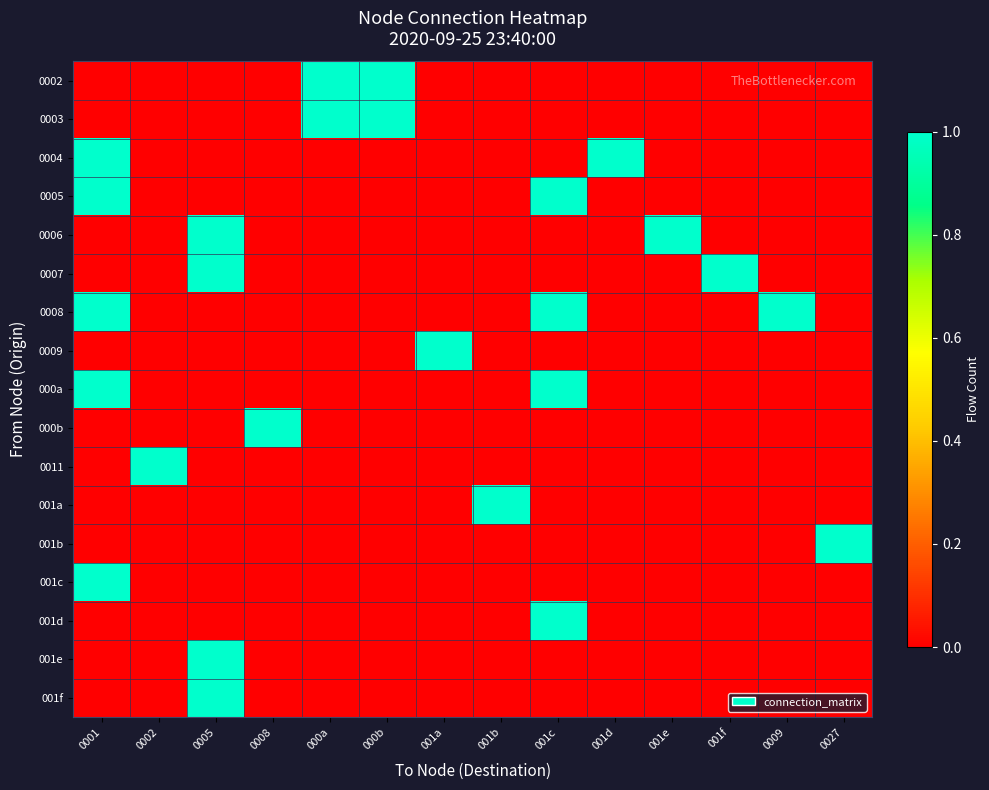

Reading left to right, what are all the values shown in this chart?

0002: 0001=0	0002=0	0005=0	0008=0	000a=1	000b=1	001a=0	001b=0	001c=0	001d=0	001e=0	001f=0	0009=0	0027=0
0003: 0001=0	0002=0	0005=0	0008=0	000a=1	000b=1	001a=0	001b=0	001c=0	001d=0	001e=0	001f=0	0009=0	0027=0
0004: 0001=1	0002=0	0005=0	0008=0	000a=0	000b=0	001a=0	001b=0	001c=0	001d=1	001e=0	001f=0	0009=0	0027=0
0005: 0001=1	0002=0	0005=0	0008=0	000a=0	000b=0	001a=0	001b=0	001c=1	001d=0	001e=0	001f=0	0009=0	0027=0
0006: 0001=0	0002=0	0005=1	0008=0	000a=0	000b=0	001a=0	001b=0	001c=0	001d=0	001e=1	001f=0	0009=0	0027=0
0007: 0001=0	0002=0	0005=1	0008=0	000a=0	000b=0	001a=0	001b=0	001c=0	001d=0	001e=0	001f=1	0009=0	0027=0
0008: 0001=1	0002=0	0005=0	0008=0	000a=0	000b=0	001a=0	001b=0	001c=1	001d=0	001e=0	001f=0	0009=1	0027=0
0009: 0001=0	0002=0	0005=0	0008=0	000a=0	000b=0	001a=1	001b=0	001c=0	001d=0	001e=0	001f=0	0009=0	0027=0
000a: 0001=1	0002=0	0005=0	0008=0	000a=0	000b=0	001a=0	001b=0	001c=1	001d=0	001e=0	001f=0	0009=0	0027=0
000b: 0001=0	0002=0	0005=0	0008=1	000a=0	000b=0	001a=0	001b=0	001c=0	001d=0	001e=0	001f=0	0009=0	0027=0
0011: 0001=0	0002=1	0005=0	0008=0	000a=0	000b=0	001a=0	001b=0	001c=0	001d=0	001e=0	001f=0	0009=0	0027=0
001a: 0001=0	0002=0	0005=0	0008=0	000a=0	000b=0	001a=0	001b=1	001c=0	001d=0	001e=0	001f=0	0009=0	0027=0
001b: 0001=0	0002=0	0005=0	0008=0	000a=0	000b=0	001a=0	001b=0	001c=0	001d=0	001e=0	001f=0	0009=0	0027=1
001c: 0001=1	0002=0	0005=0	0008=0	000a=0	000b=0	001a=0	001b=0	001c=0	001d=0	001e=0	001f=0	0009=0	0027=0
001d: 0001=0	0002=0	0005=0	0008=0	000a=0	000b=0	001a=0	001b=0	001c=1	001d=0	001e=0	001f=0	0009=0	0027=0
001e: 0001=0	0002=0	0005=1	0008=0	000a=0	000b=0	001a=0	001b=0	001c=0	001d=0	001e=0	001f=0	0009=0	0027=0
001f: 0001=0	0002=0	0005=1	0008=0	000a=0	000b=0	001a=0	001b=0	001c=0	001d=0	001e=0	001f=0	0009=0	0027=0